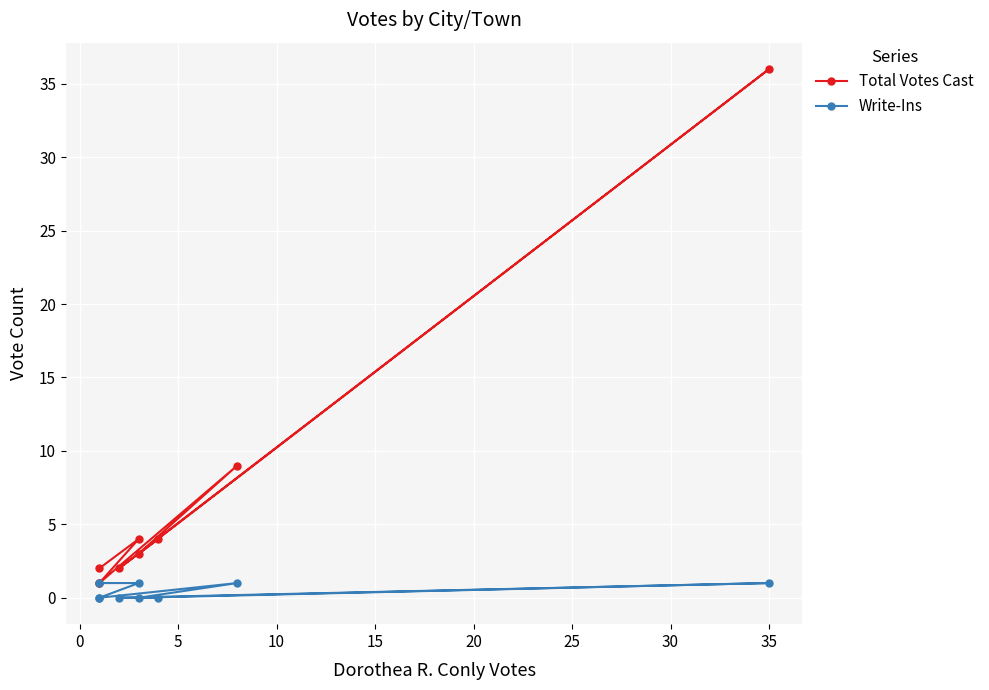

How many interior local valleys does the Write-Ins series have?

1